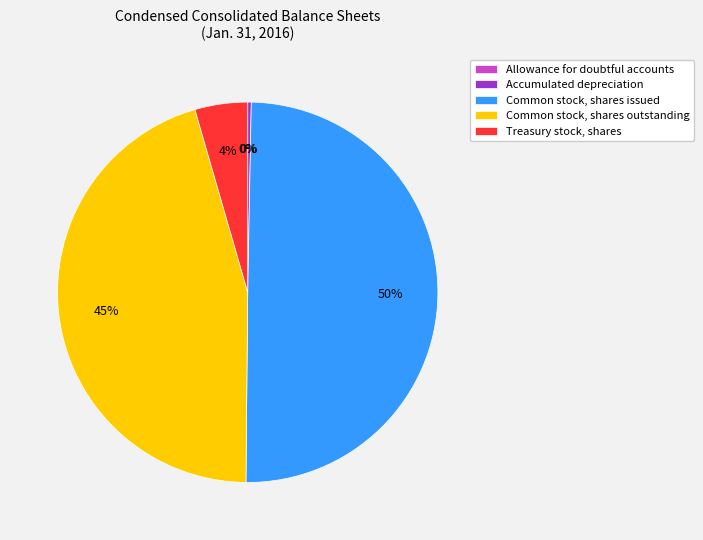

Approximately how many times larger is the value at Common stock, shares outstanding compared to Common stock, shares issued?

0.9